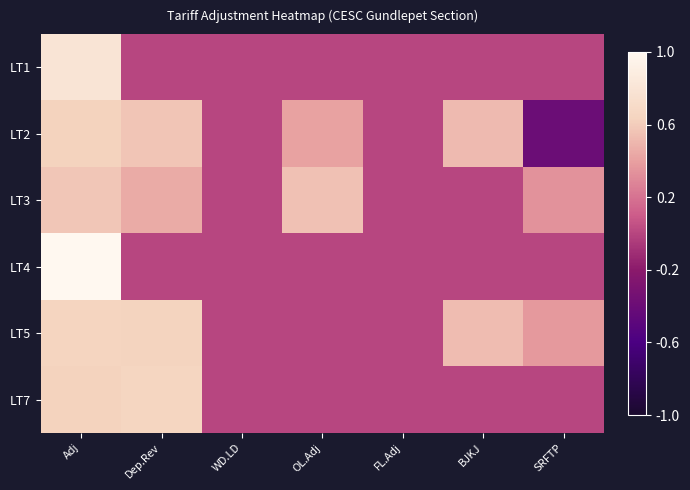

Rank the series at SRFTP from lowest to highest value.

LT2, LT1, LT4, LT7, LT3, LT5